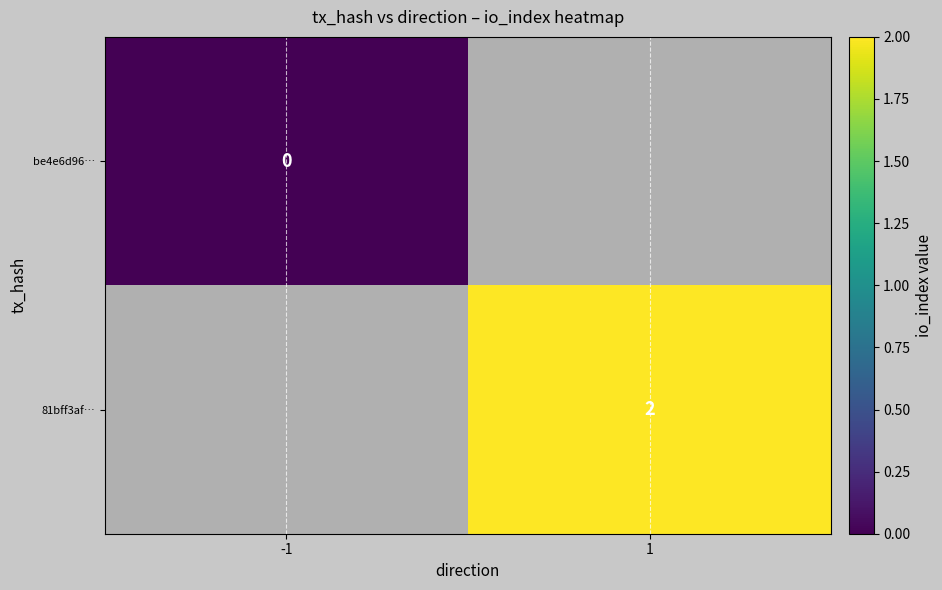

Is it true that 81bff3af… equals 2 at 1?

True